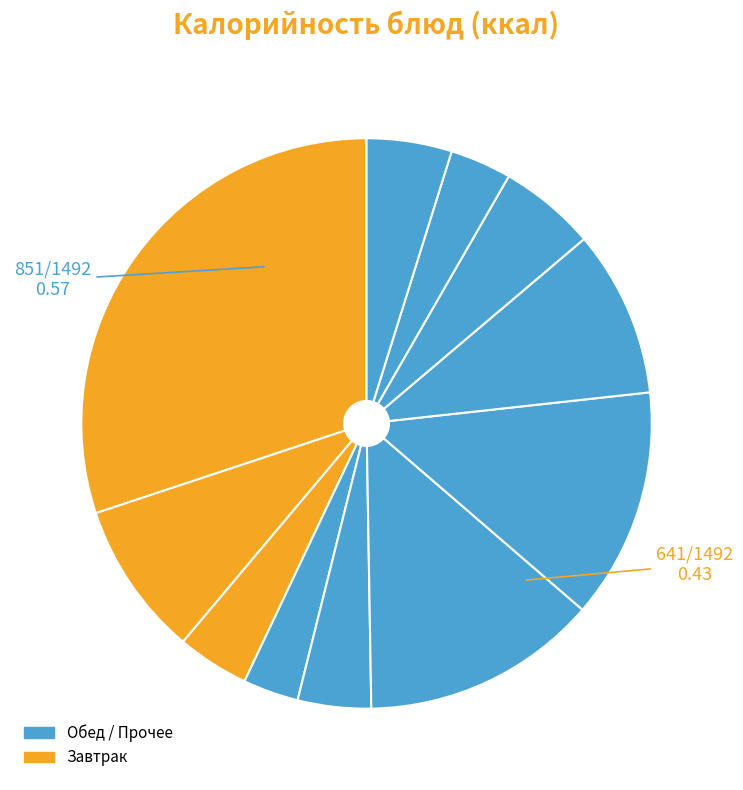

Rank the categories by value from lowest to highest.

ФРУКТЫ, БАТОН (Обед), ЧАЙ С САХАРОМ, САЛАТ ИЗ СВЕЖИХ ОГУРЦОВ, ВИТАМИННЫЙ НАПИТОК, ХЛЕБ РЖАНОЙ, БАТОН (Завтрак), СОСИСКИ ОТВАРНЫЕ, РАГУ ИЗ ОВОЩЕЙ, СУП КАРТОФЕЛЬНЫЙ, ЗАПЕКАНКА ИЗ ТВОРОГА